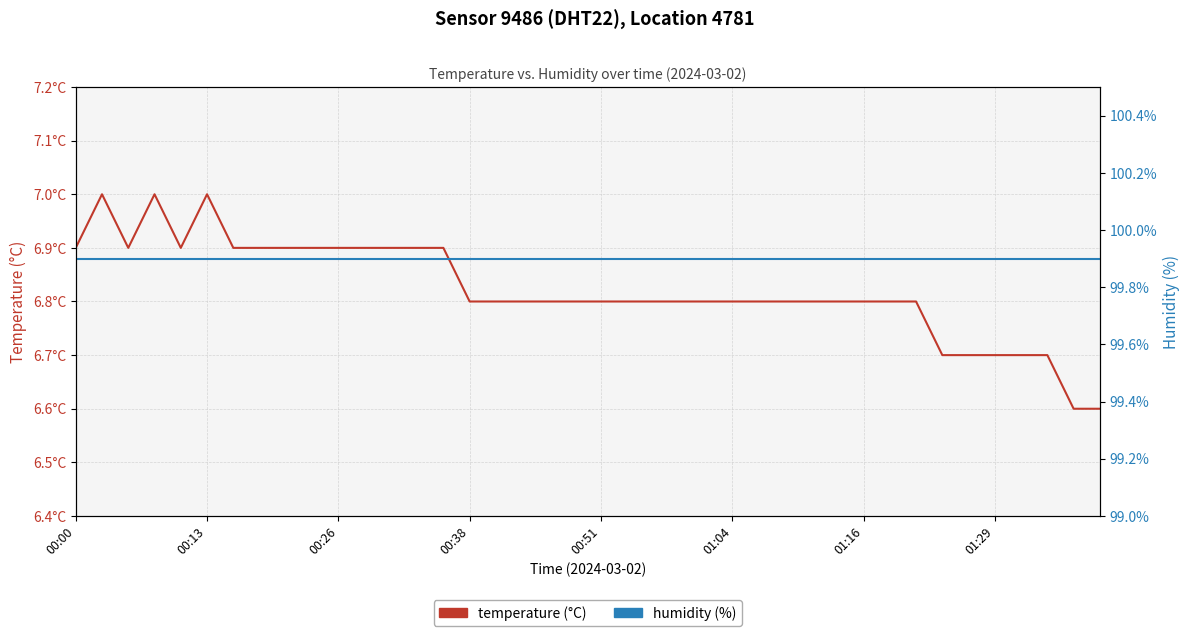

What is the label of the 8th point from the right?

32